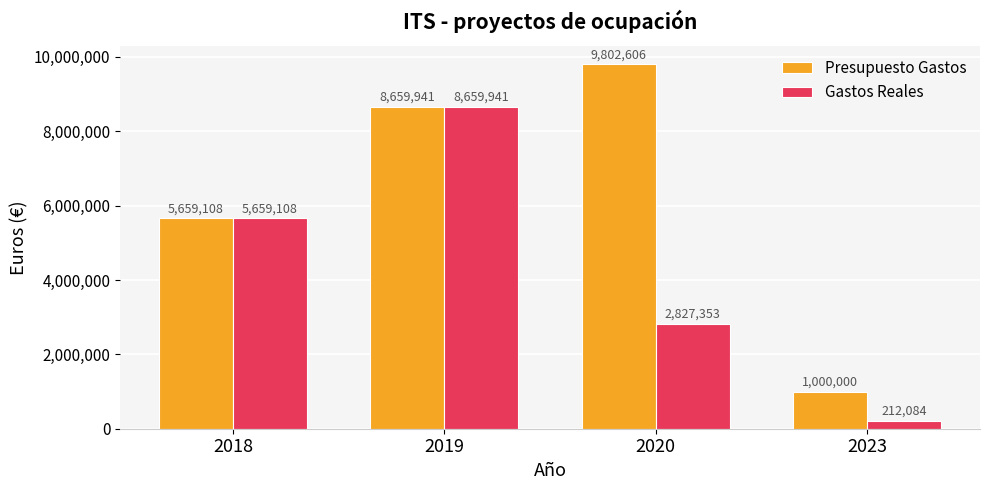

List the series in order of their peak value, highest first.

Presupuesto Gastos, Gastos Reales